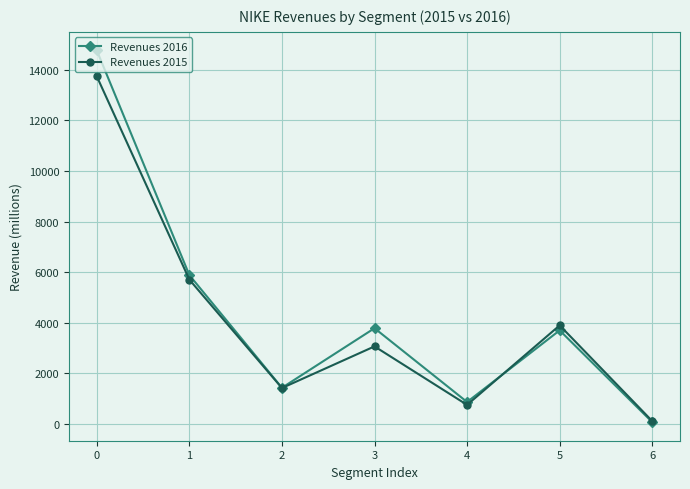

What is the difference between the Revenues 2016 values at 6 and 4?

796